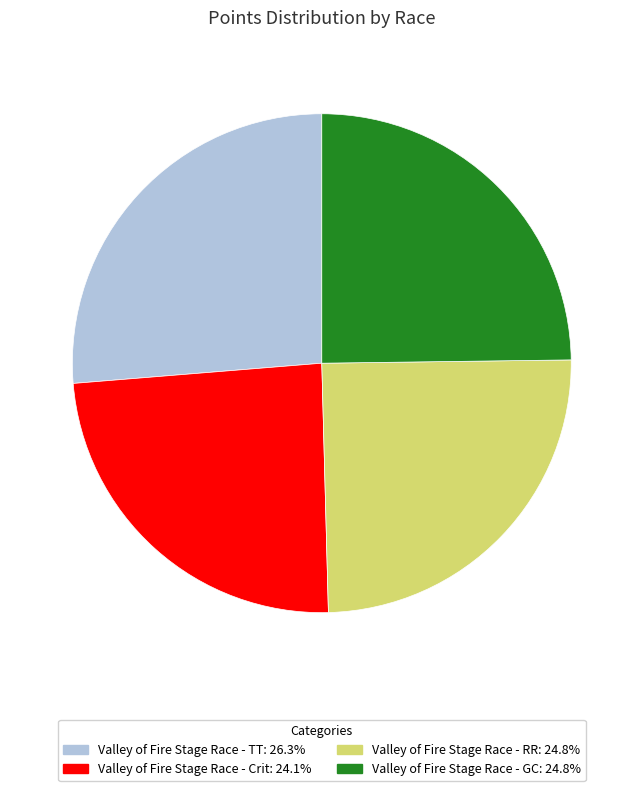

Which category has the smallest portion of the pie?

Valley of Fire Stage Race - Crit